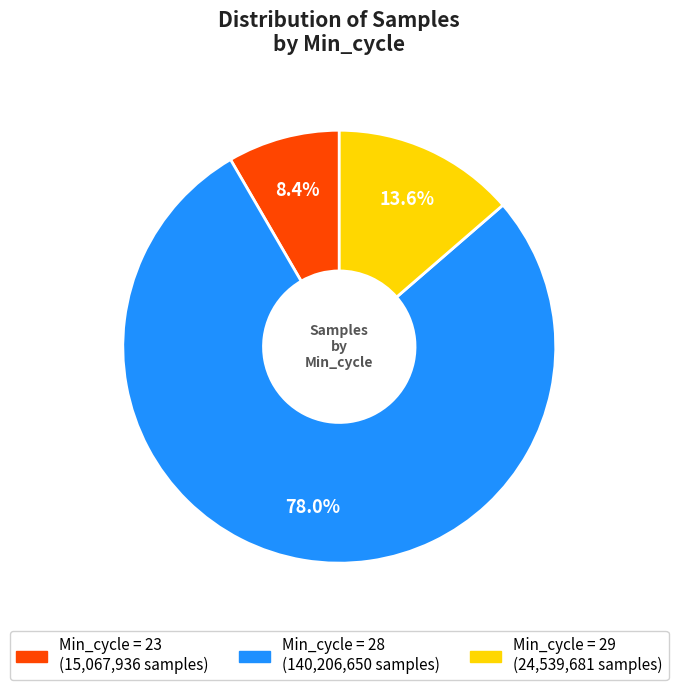

Is there any slice that represents more than half of the pie?

Yes